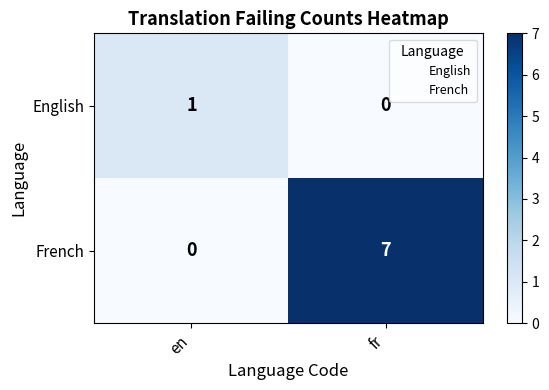

List the series in order of their peak value, lowest first.

English, French